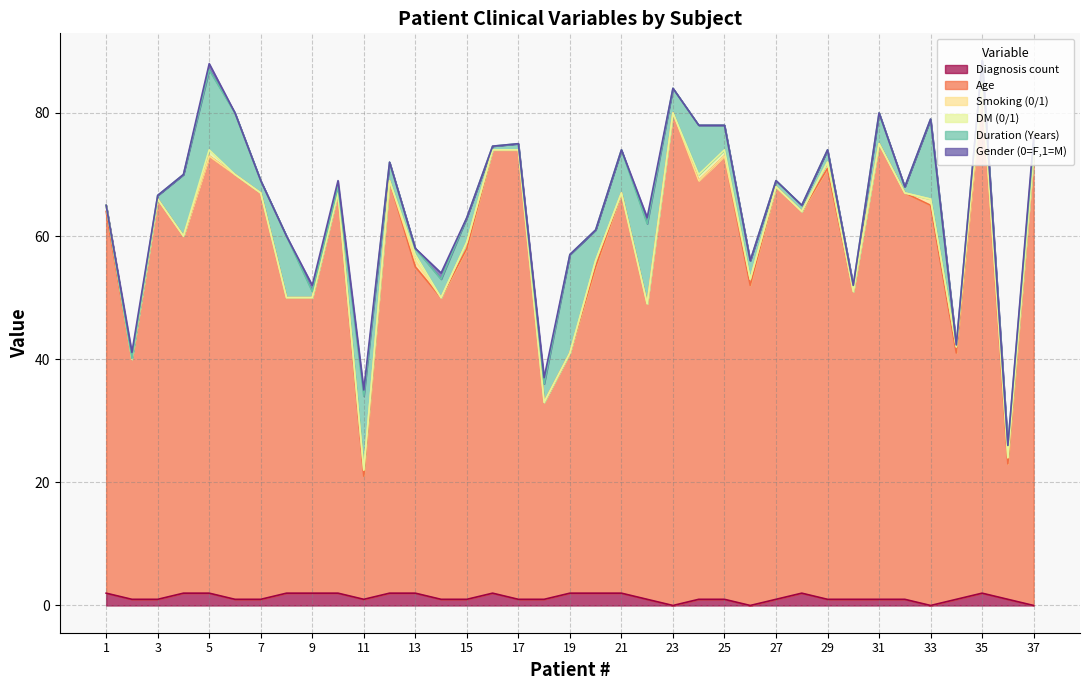

How many Gender (0=F,1=M) values are between 0 and 1?

37